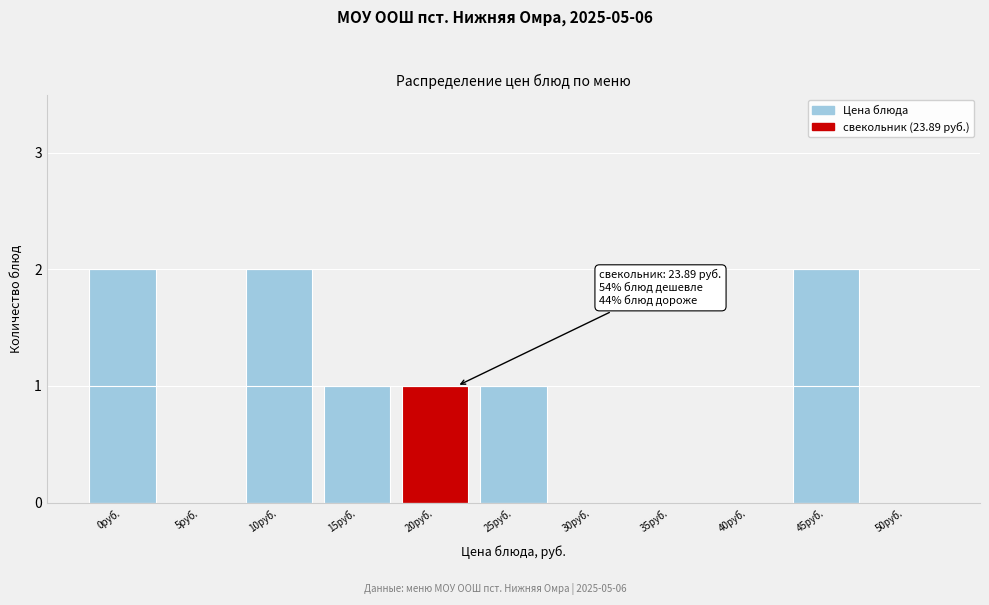

Reading left to right, list all the values displayed in this chart.

0руб.=2	5руб.=0	10руб.=2	15руб.=1	20руб.=1	25руб.=1	30руб.=0	35руб.=0	40руб.=0	45руб.=2	50руб.=0